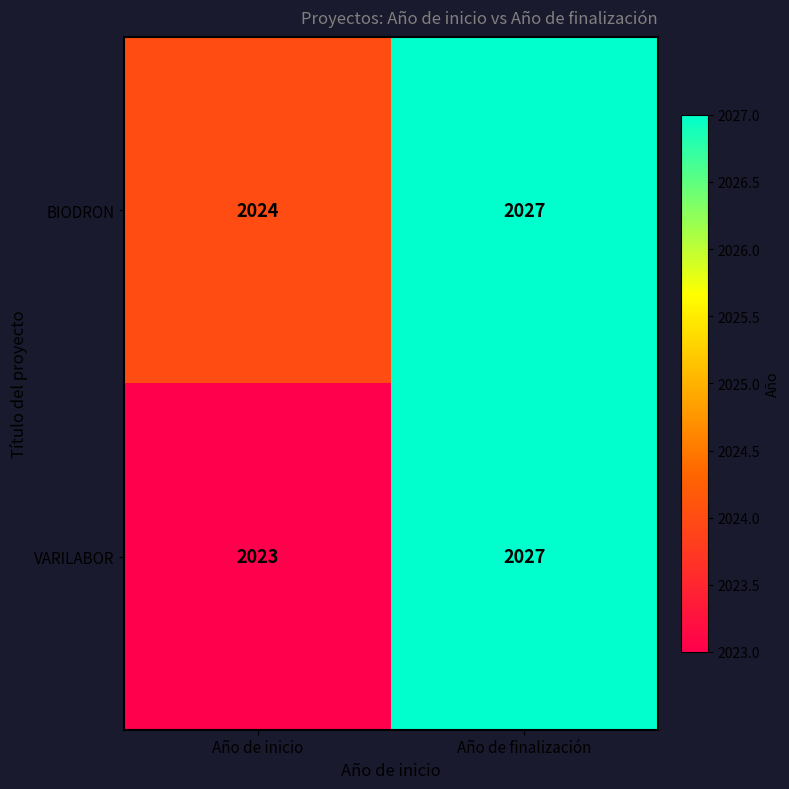

What is the sum of the VARILABOR values at Año de finalización and Año de inicio?

4050